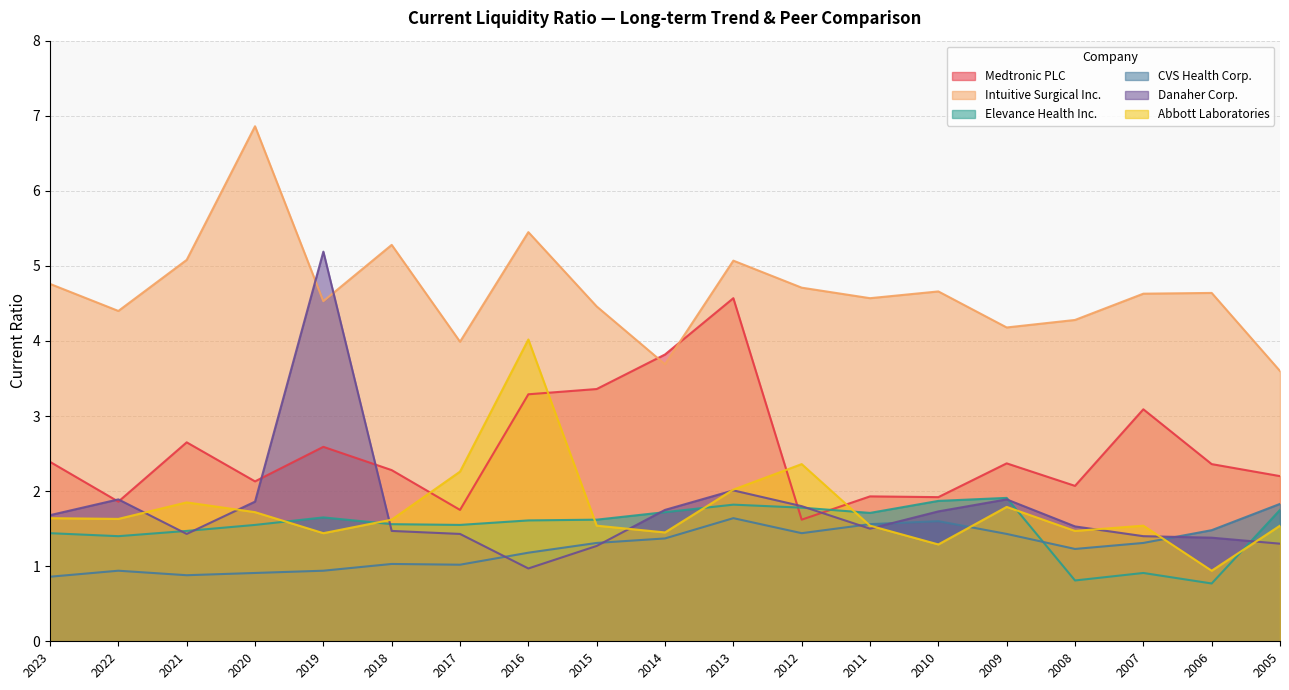

What is the difference between the highest and lowest values at 2022?

3.5